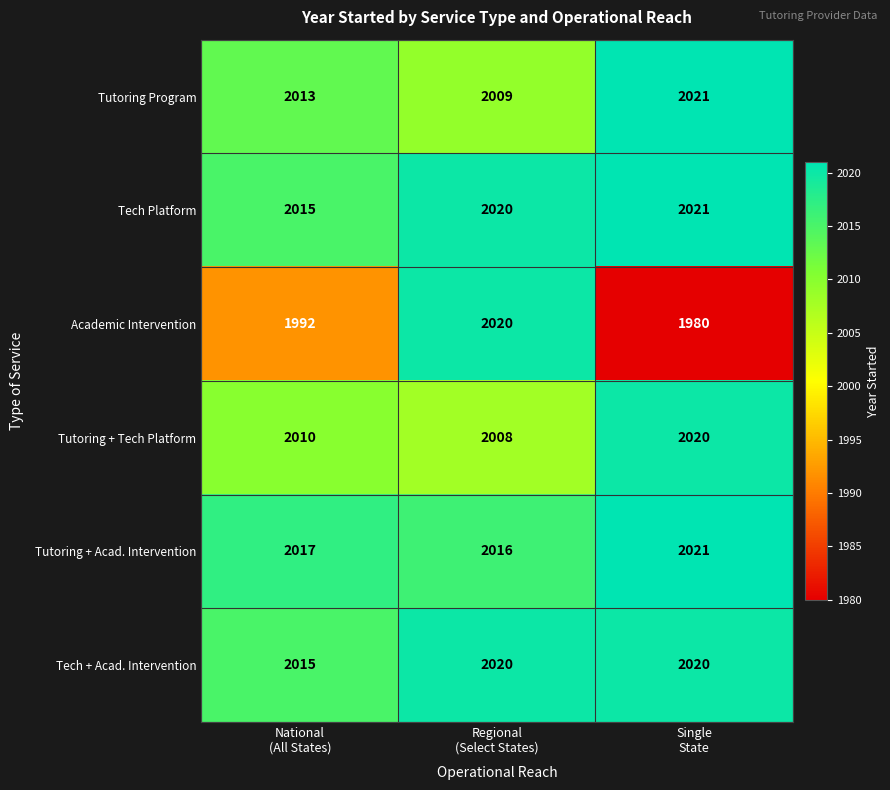

How many categories are shown in the chart?

3